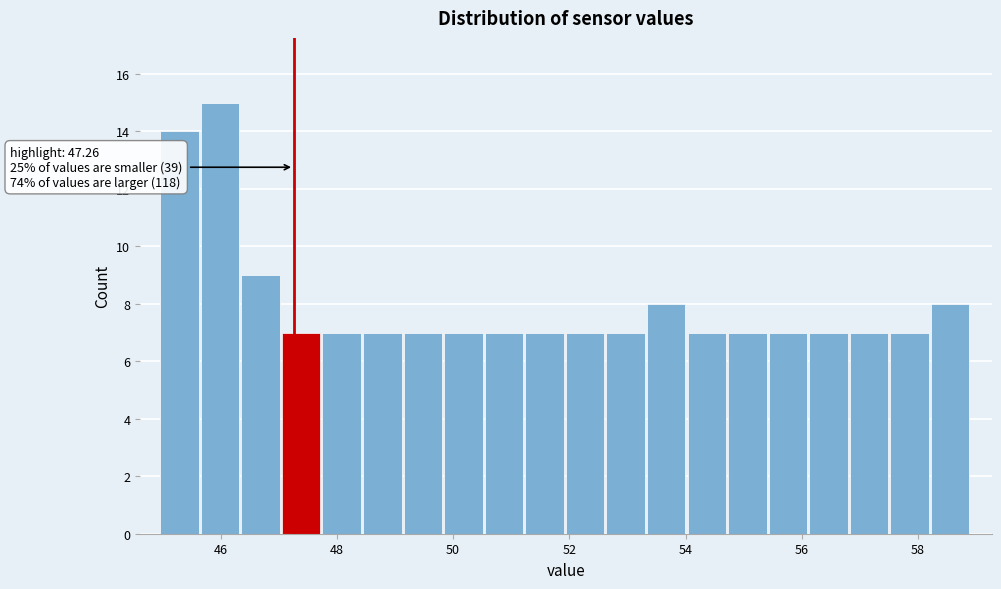

Around what value on the x-axis is the tallest bar? Give the approximate position of its centre, as read against the axis.

46.0